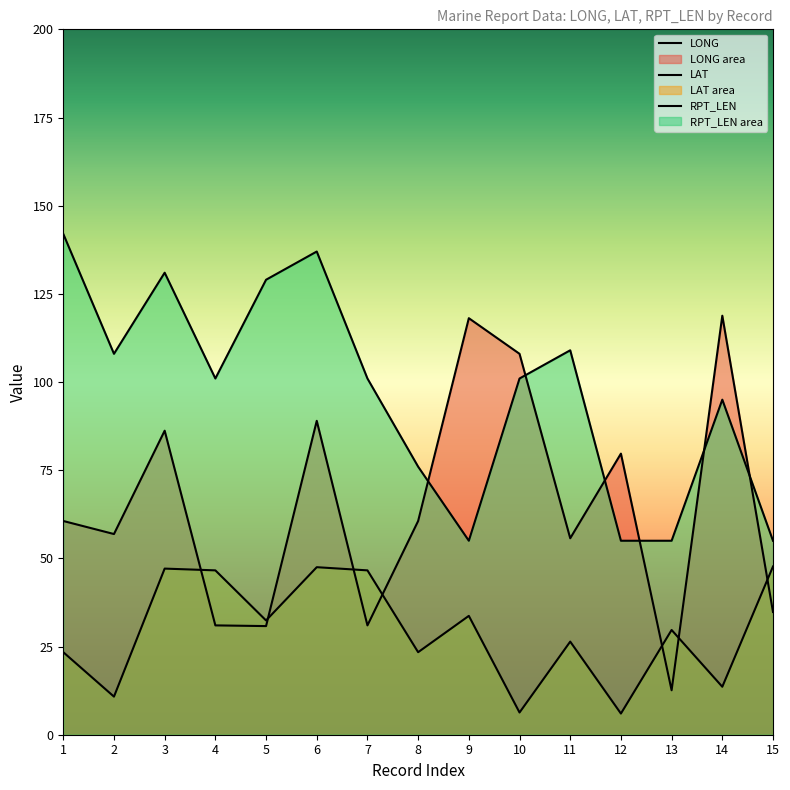

The value of LONG at 10 is 178.0. True or false?

False